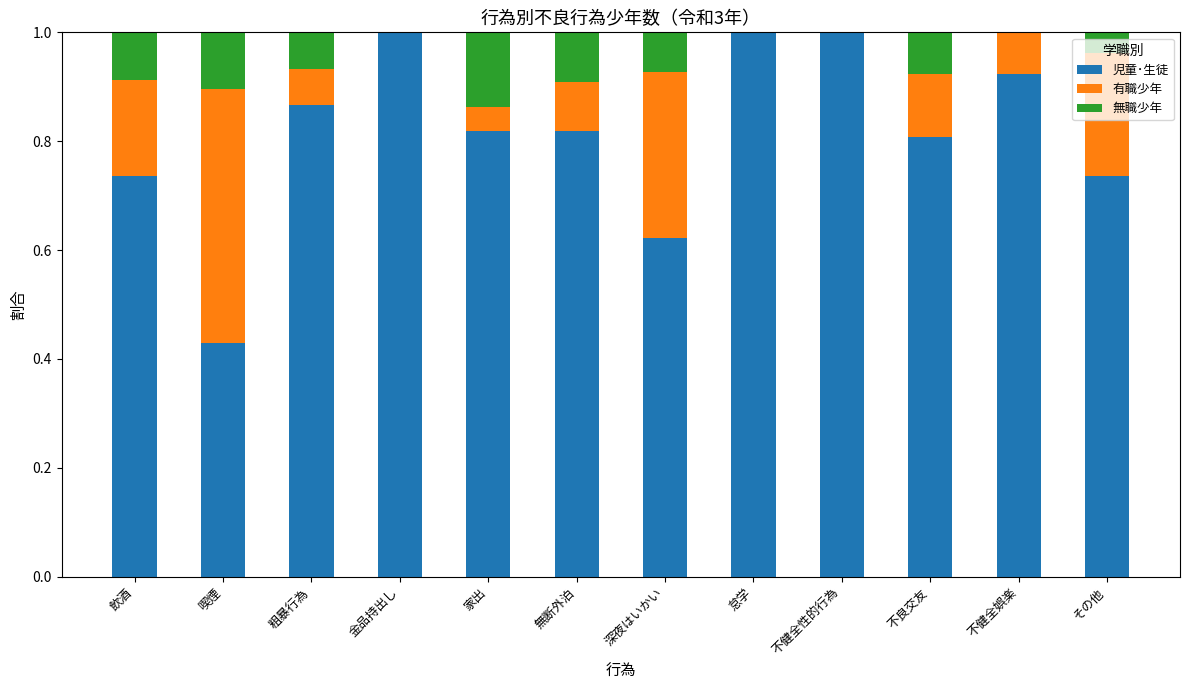

Are the bars grouped side by side (vs. stacked)?

No